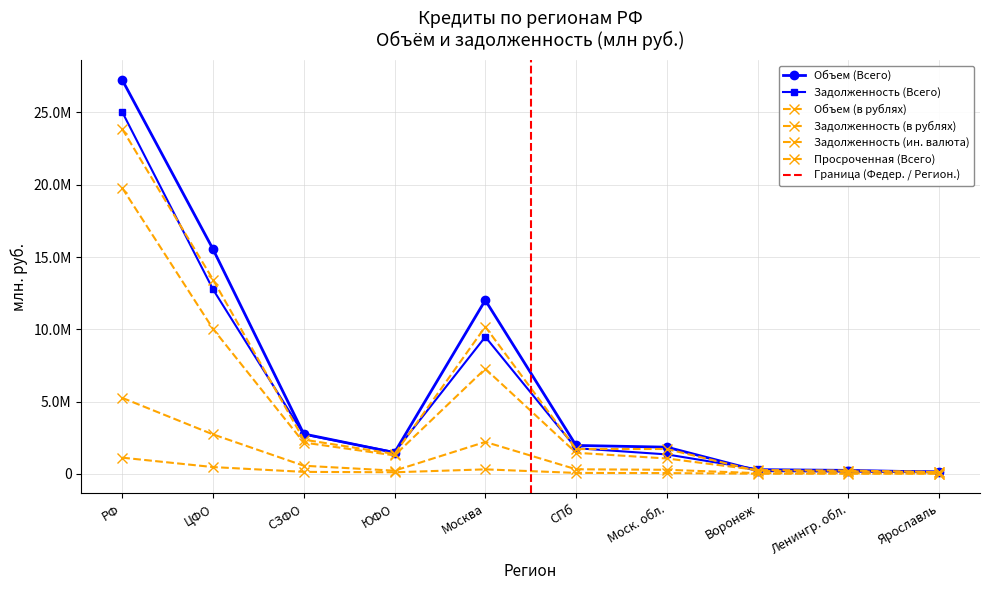

What is the sum of the Объем (в рублях) values at СПб and ЮФО?

3091099